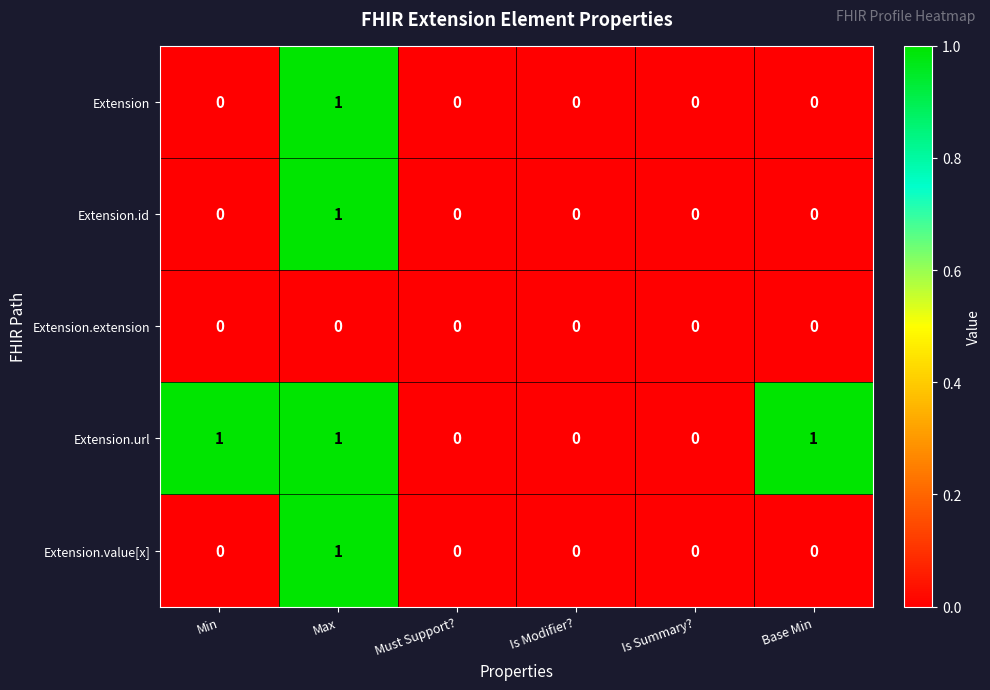

True or false: Extension.url has a value of 2 at Max.

False